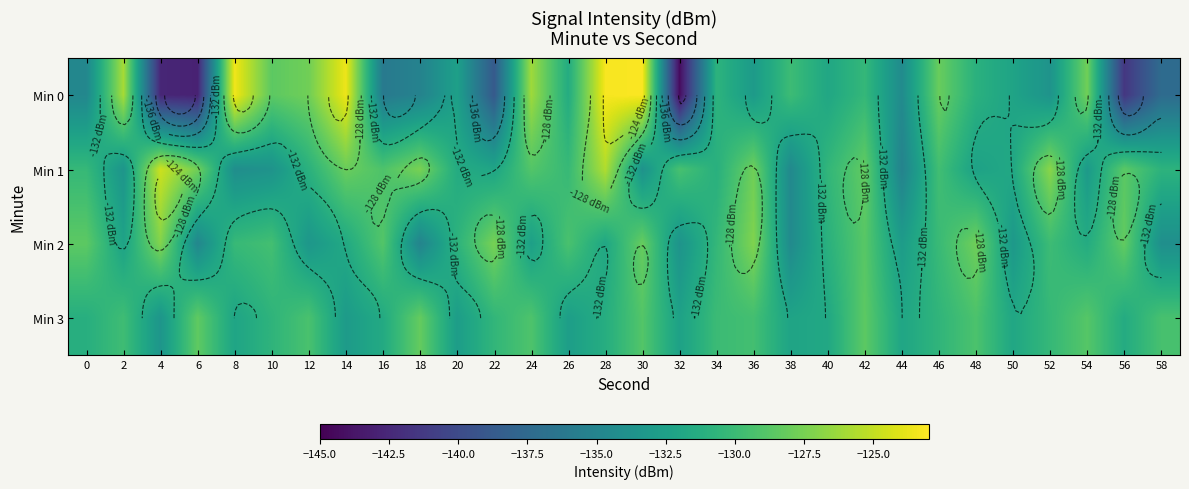

What is the maximum value for Min 3?

-128.2